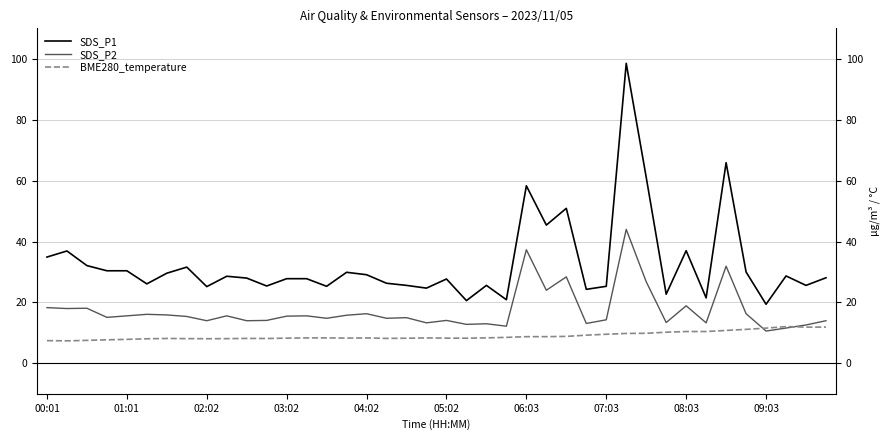

True or false: SDS_P1 and BME280_temperature cross at least once.

False